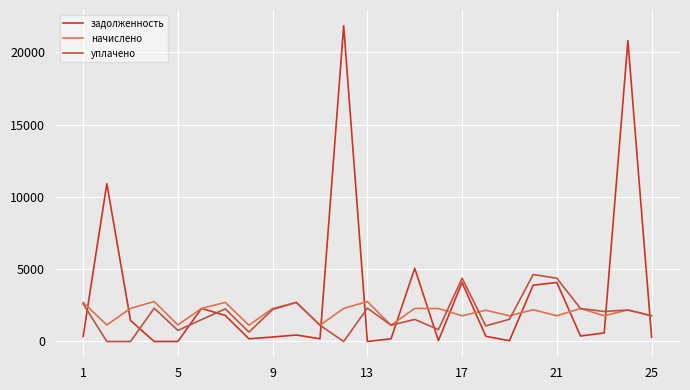

What is the highest value of the задолженность series?

21829.2